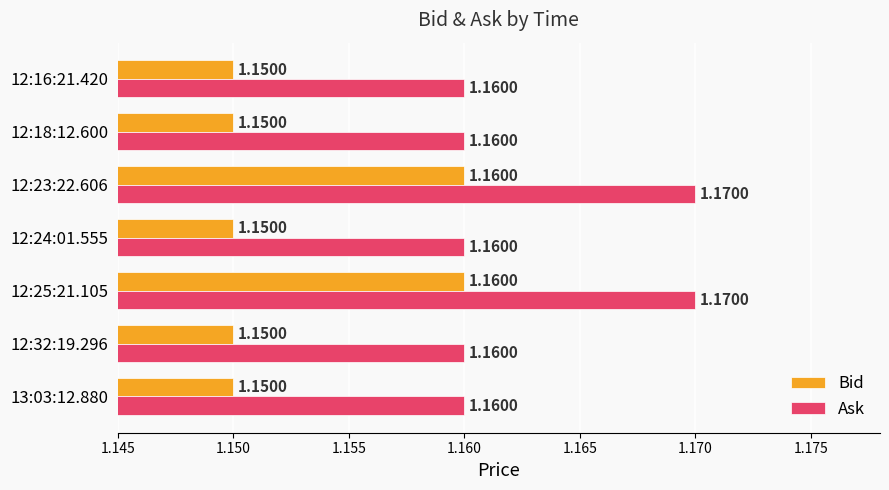

Is the value of Ask at 12:25:21.105 greater than the value of Bid at 12:25:21.105?

Yes